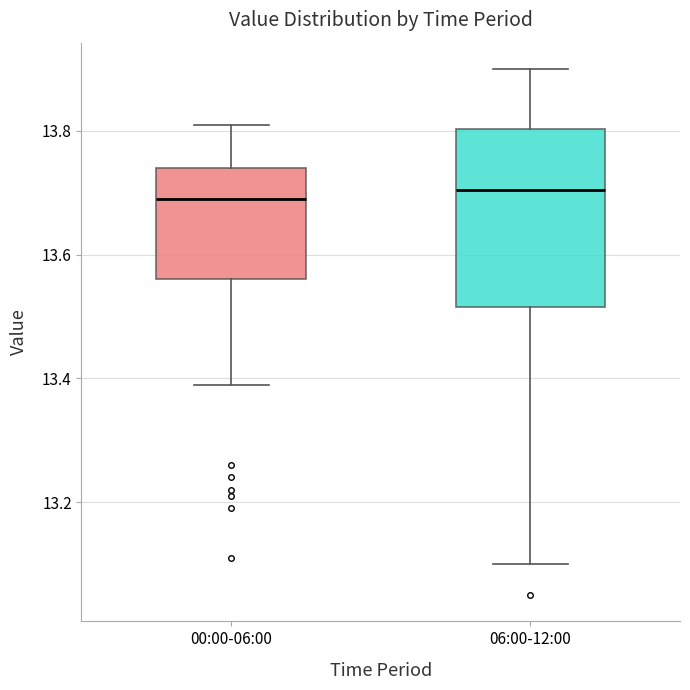

Where is the lower edge of the box for 06:00-12:00 on the y-axis? The values are not printed on the chart, so give them approximately, as read against the axis.

13.52